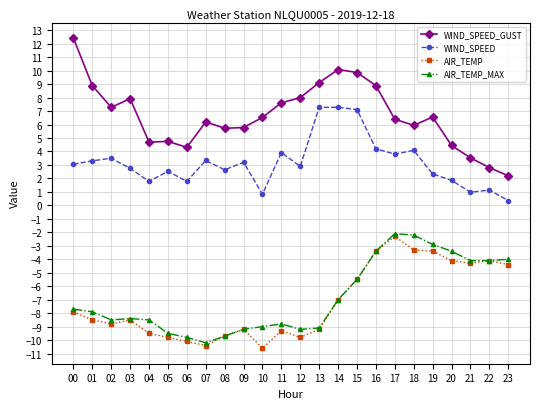

Which series has the largest range (max minus min)?

WIND_SPEED_GUST